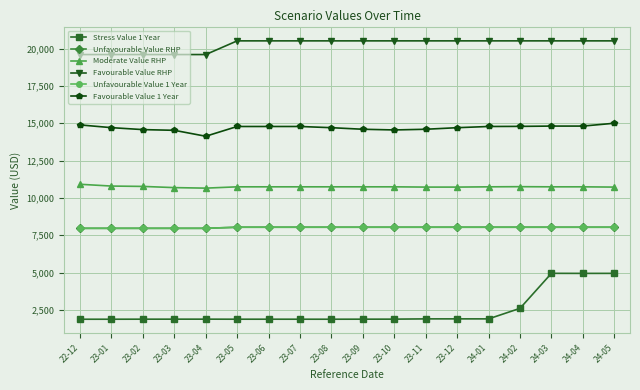

The value of Unfavourable Value 1 Year at 23-03 is 10468.0. True or false?

False